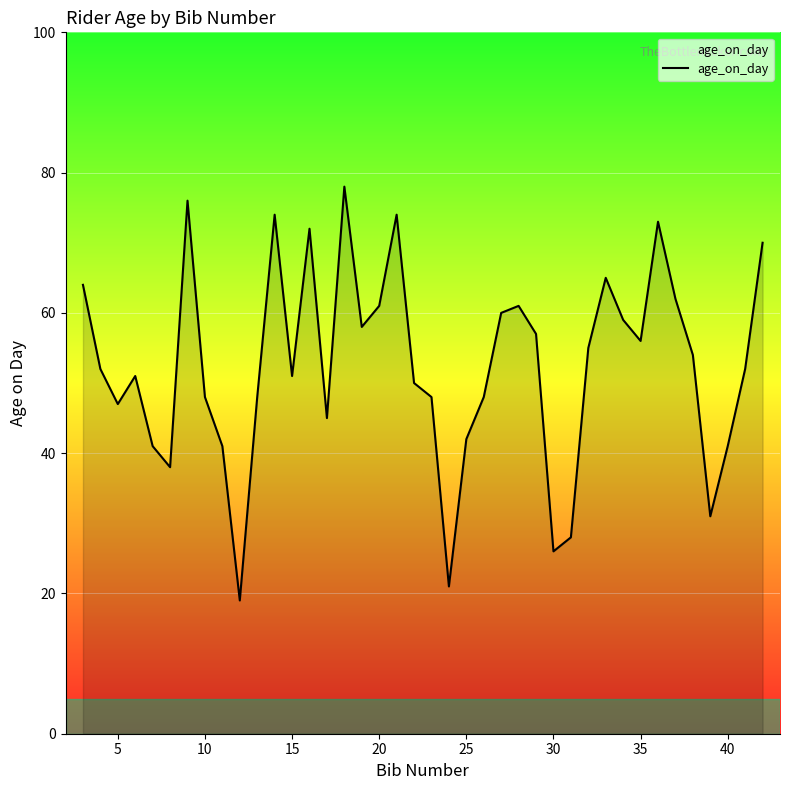

What is the difference between the maximum and minimum values?

59